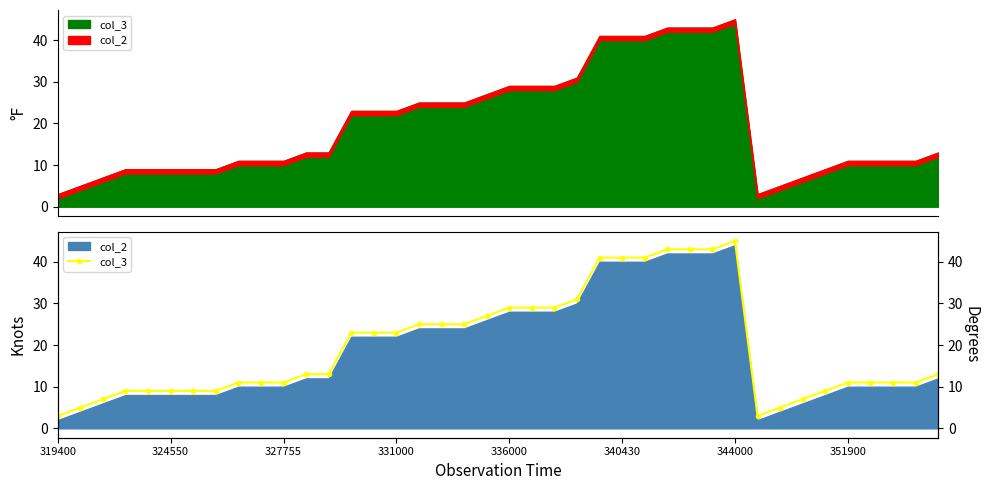

How many values exceed 13?

18